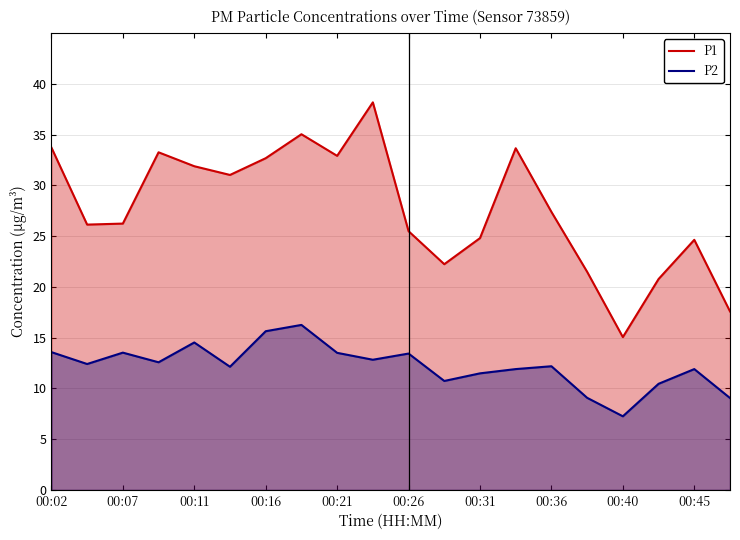

True or false: P1 and P2 cross at least once.

False